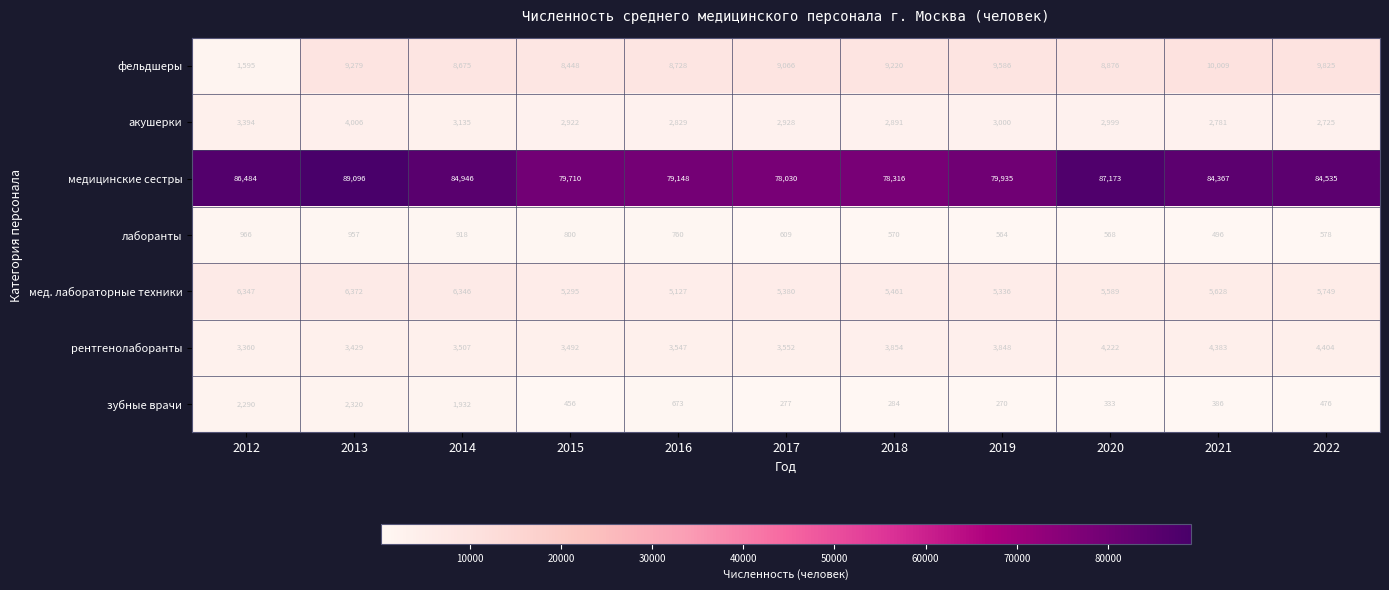

What is the difference between the maximum and minimum values in the медицинские сестры series?

11066